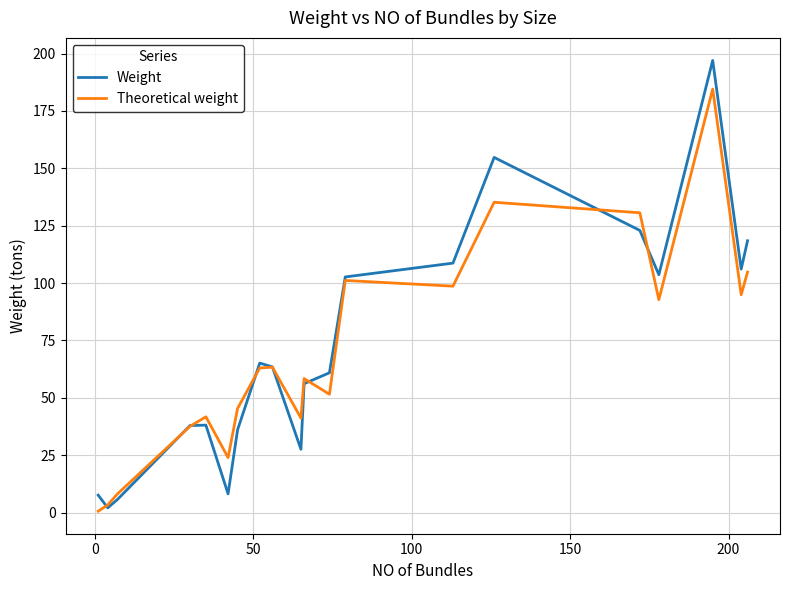

Rank the series by their maximum value, from highest to lowest.

Weight, Theoretical weight